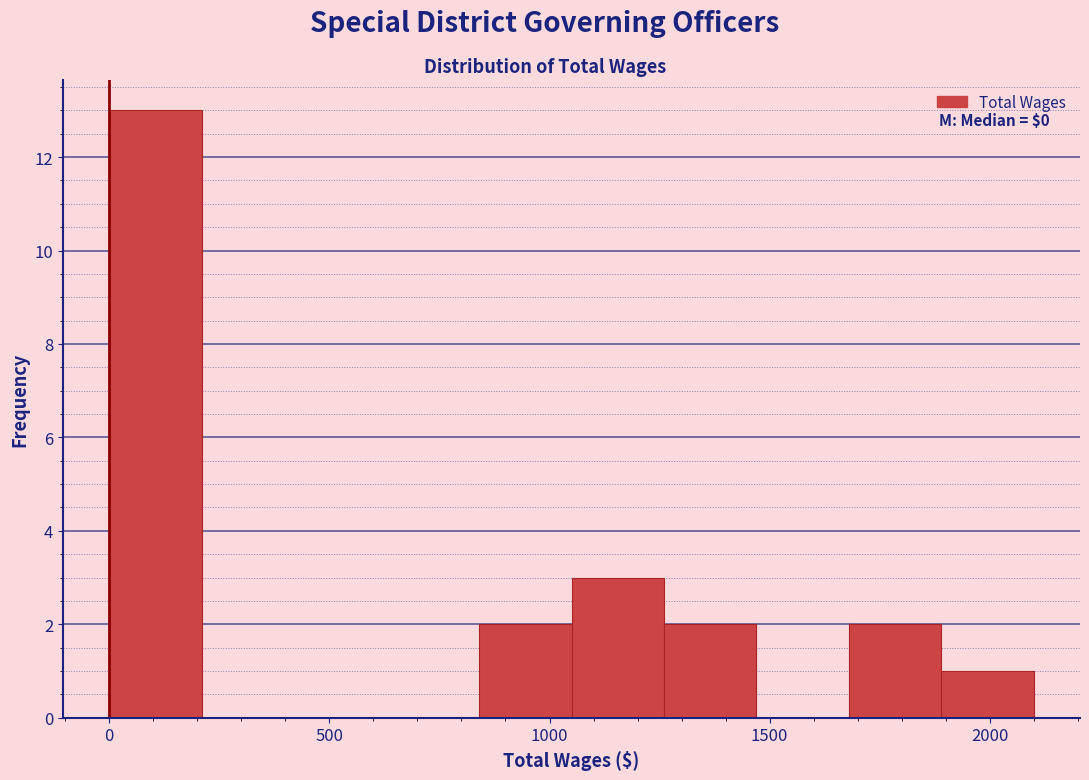

Which range on the x-axis has the tallest bar?

0 to 210